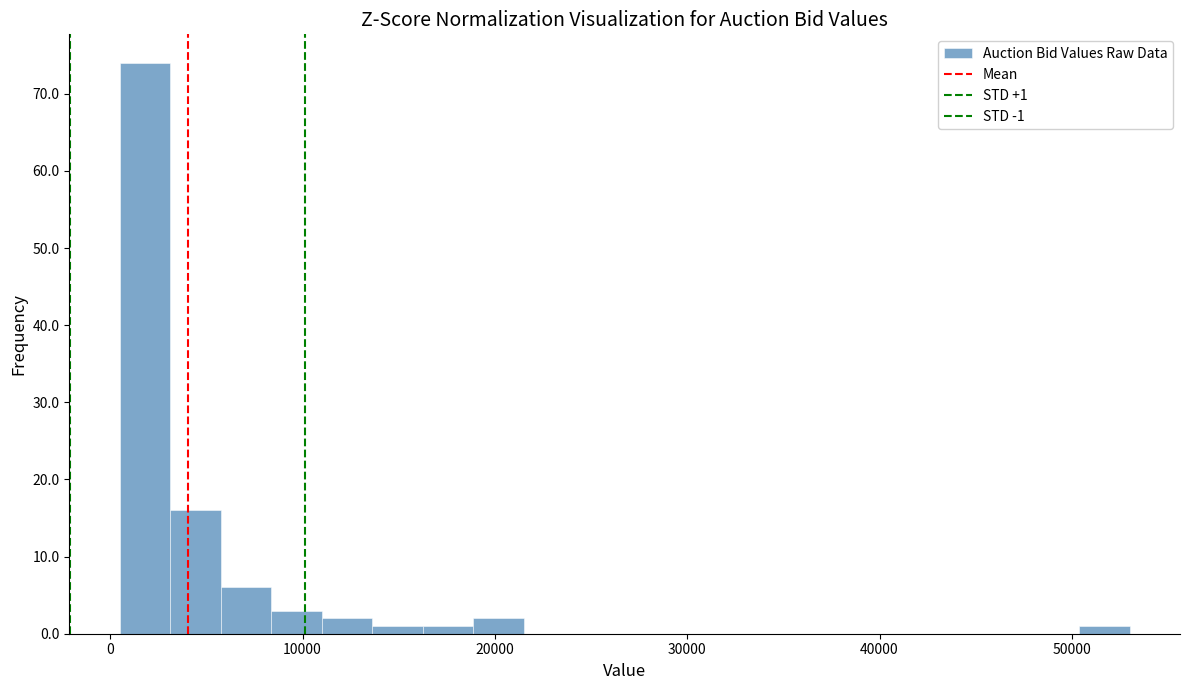

Around what value on the x-axis is the tallest bar? Give the approximate position of its centre, as read against the axis.

2000